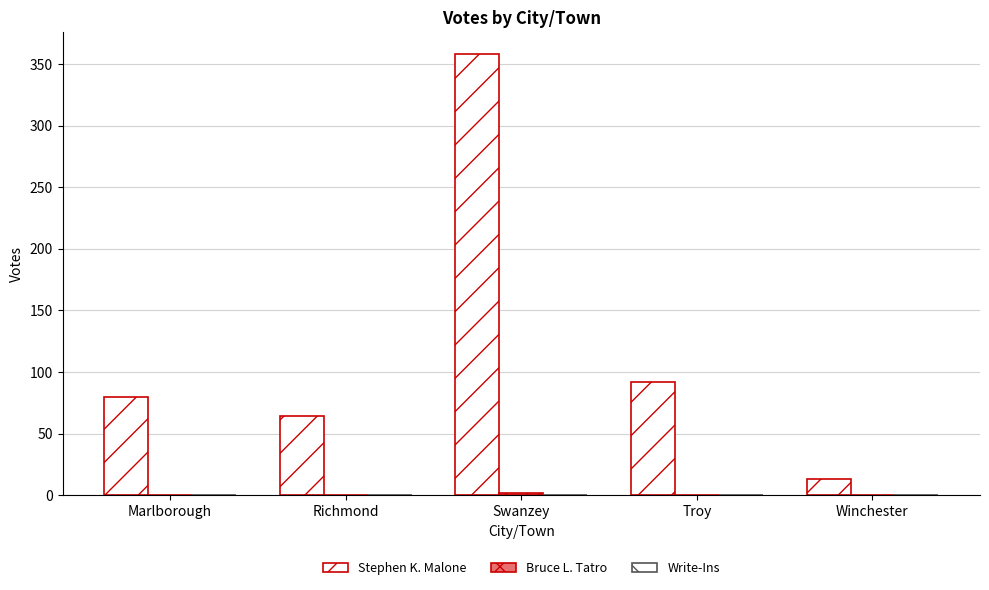

At how many categories does at least one series exceed 273?

1